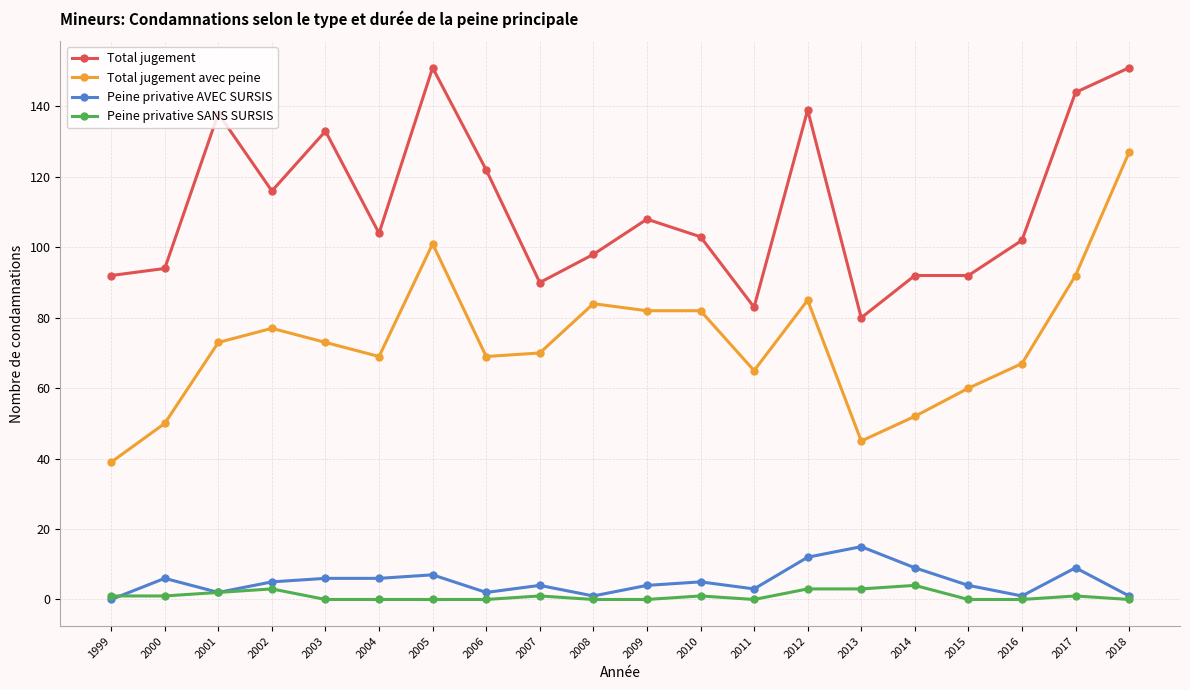

Which series has the widest spread of values?

Total jugement avec peine